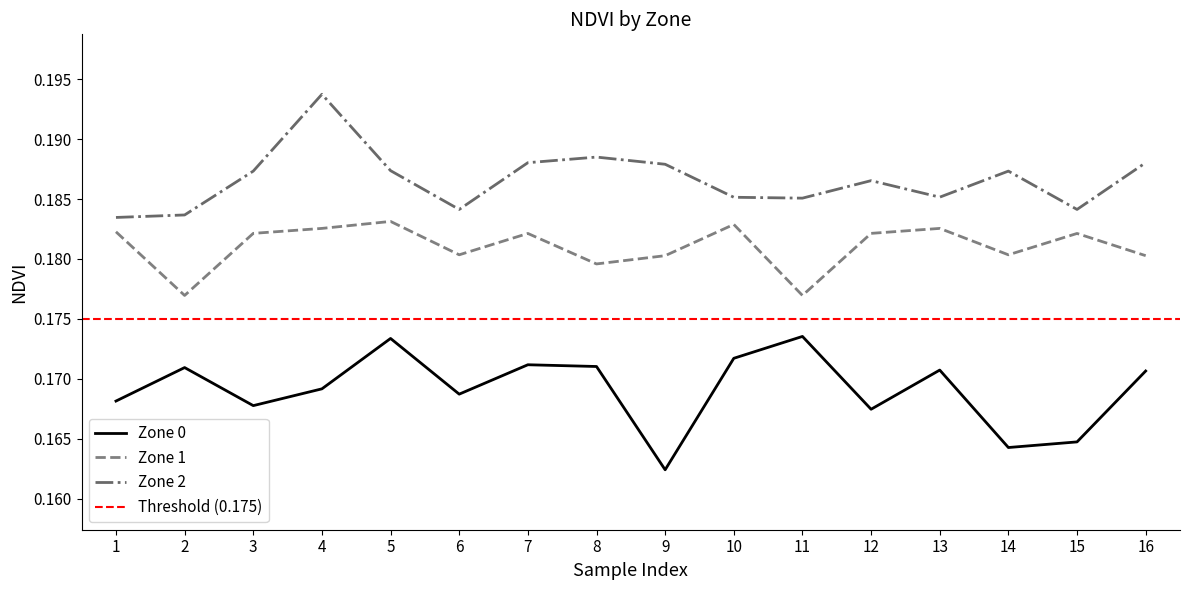

True or false: Zone 1 has more than 1 interior local peaks.

True